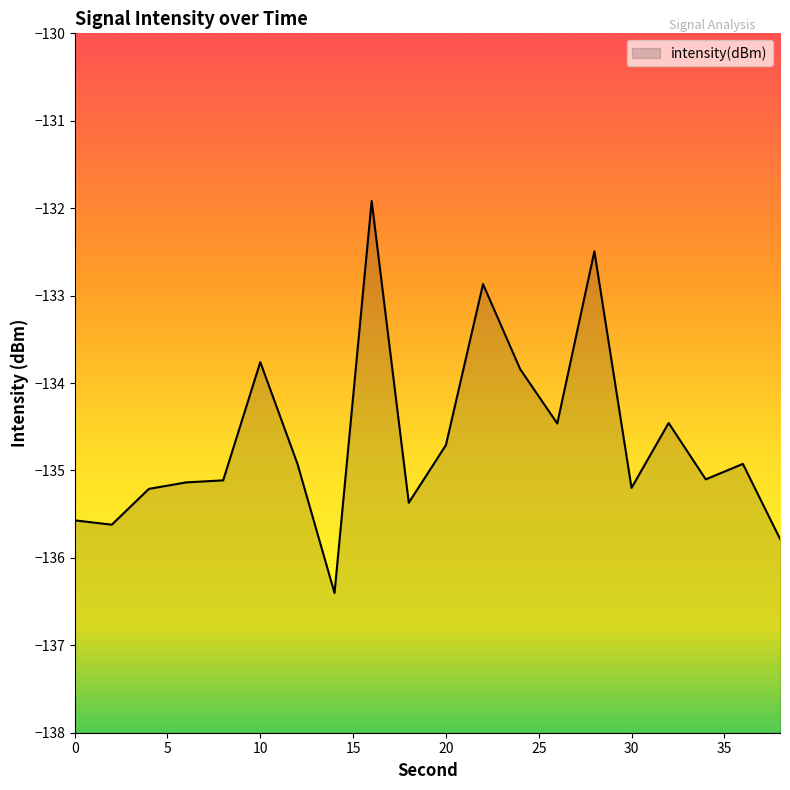

Does the chart display data point markers on the line(s)?

No